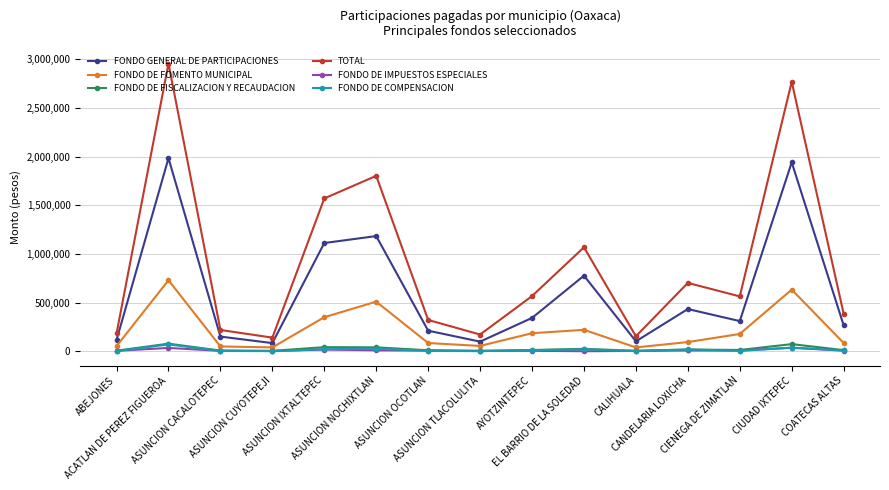

True or false: FONDO DE COMPENSACION has more than 2 interior local peaks.

True